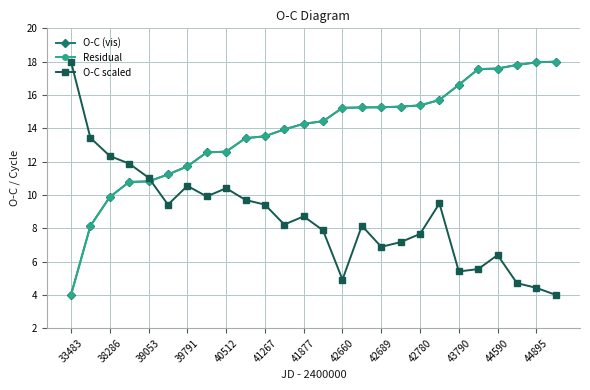

What is the value of the Residual point at the 9th from the left?

12.6